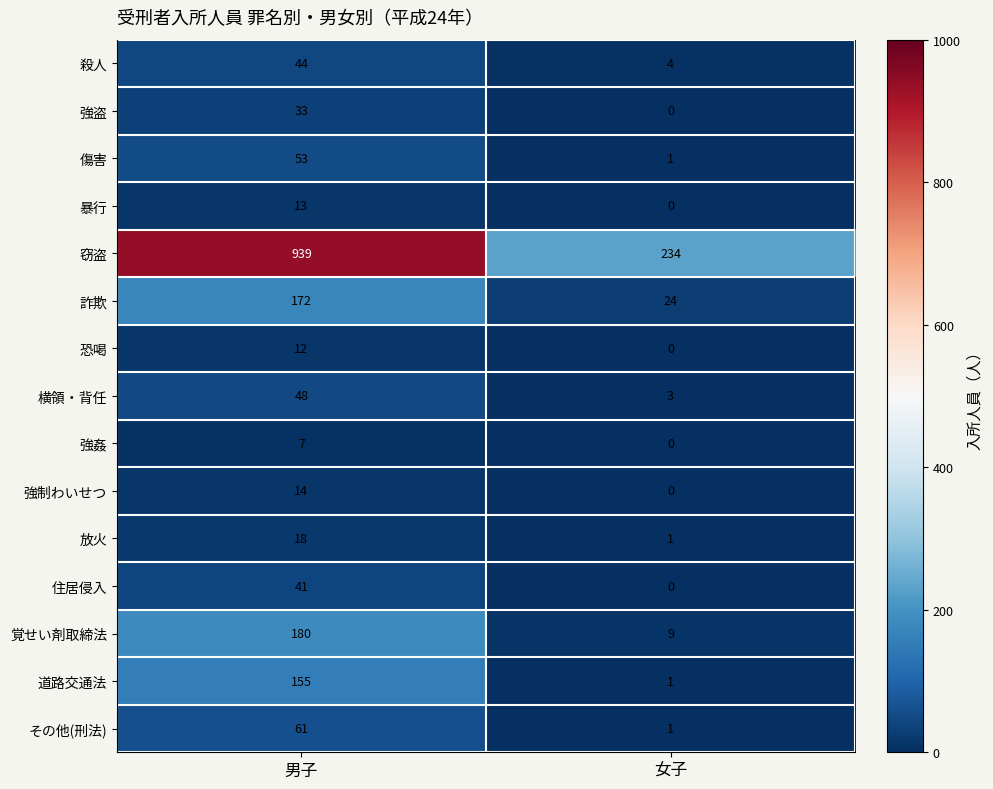

Reading left to right, transcribe all the data shown in this chart.

殺人: 44	4
強盗: 33	0
傷害: 53	1
暴行: 13	0
窃盗: 939	234
詐欺: 172	24
恐喝: 12	0
横領・背任: 48	3
強姦: 7	0
強制わいせつ: 14	0
放火: 18	1
住居侵入: 41	0
覚せい剤取締法: 180	9
道路交通法: 155	1
その他(刑法): 61	1